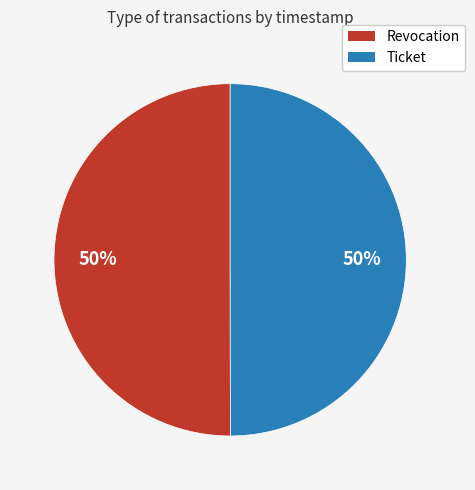

How many segments does this pie chart have?

2